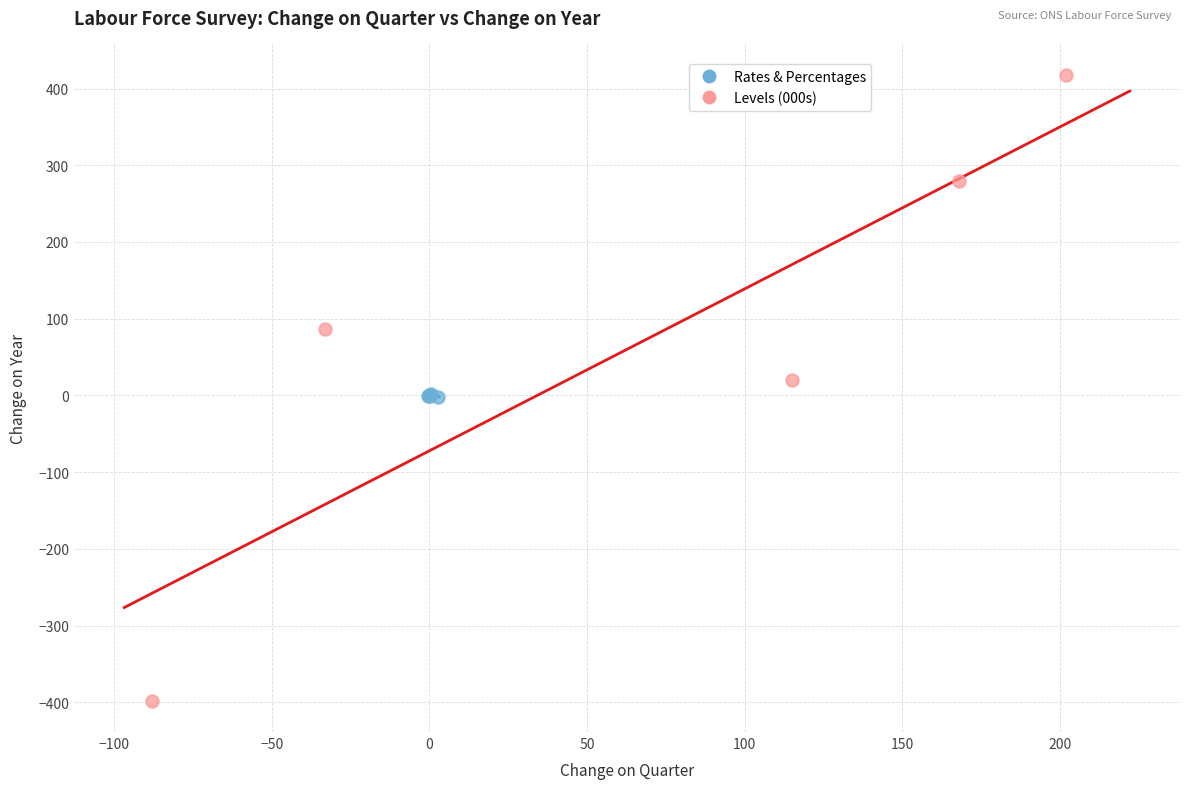

Which series has the largest Y range (max minus min)?

Levels (000s)